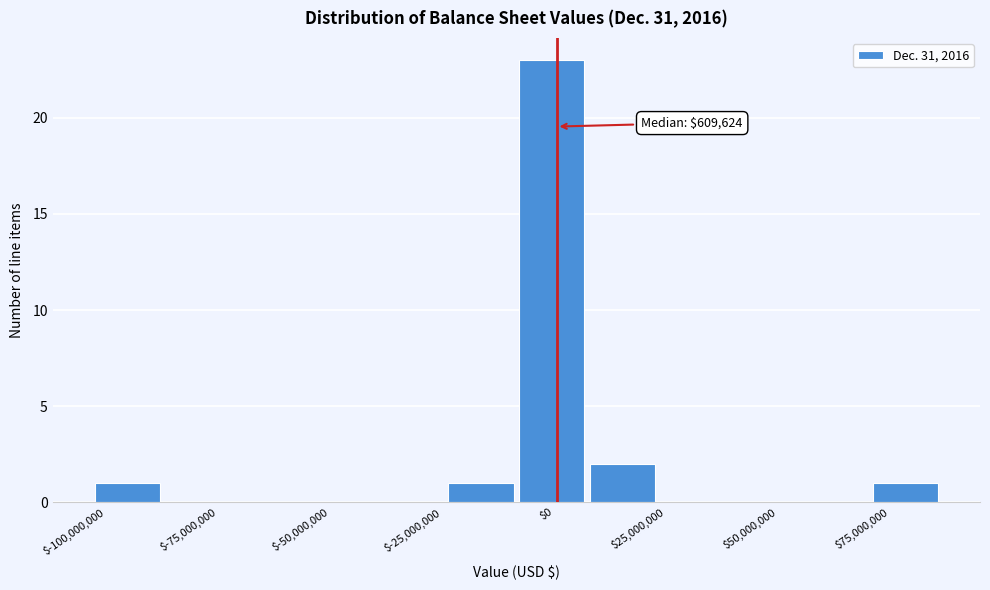

Read against the x-axis, roughly where is the centre of the tallest bar?

0